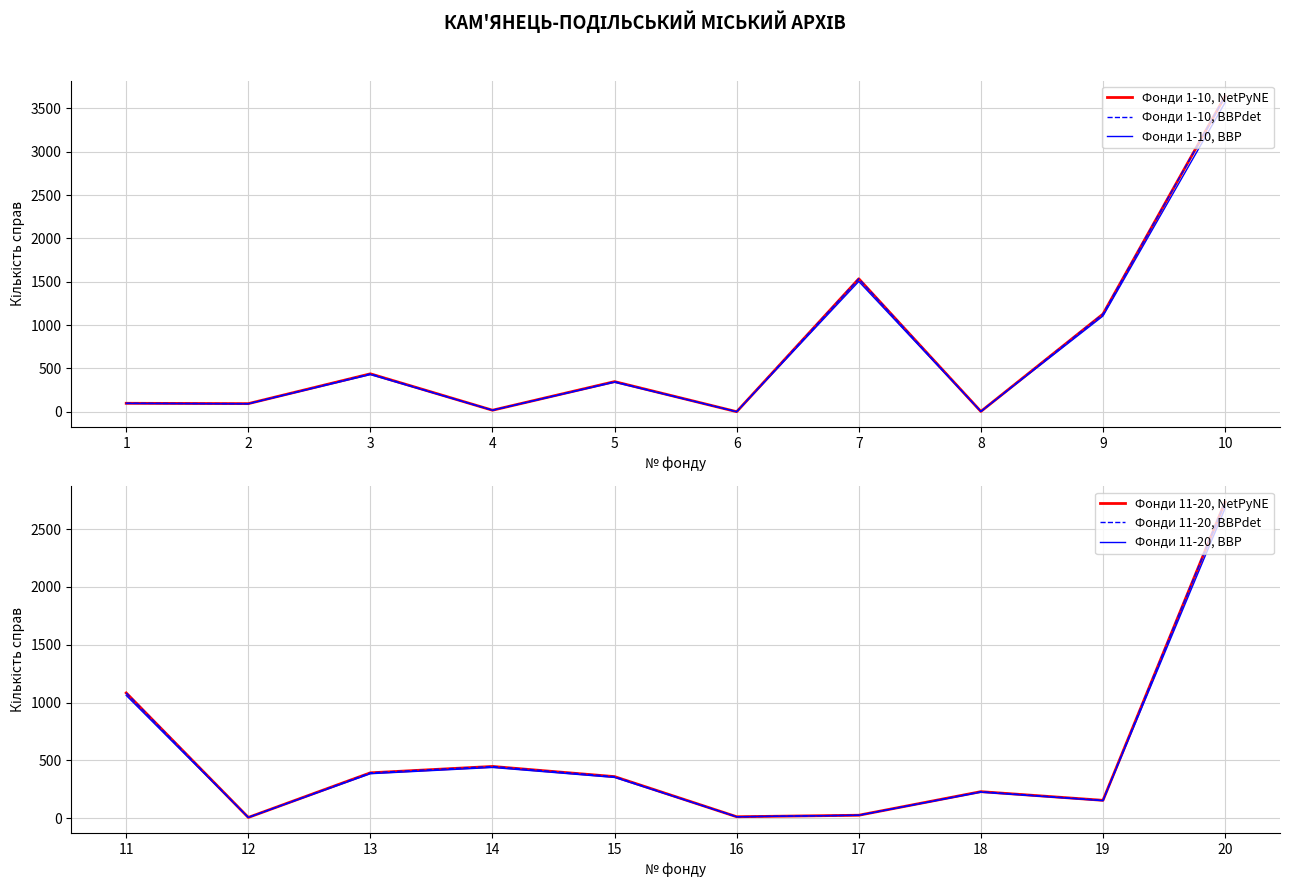

What is the maximum value for Фонди 1-10, BBPdet?

3639.0